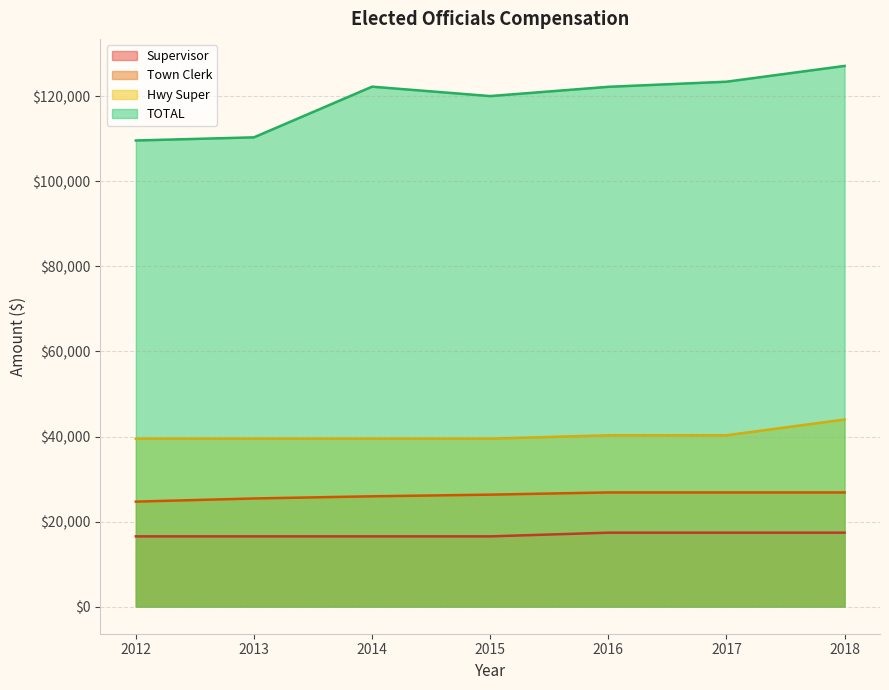

Is the value of TOTAL at 2014 greater than the value of Hwy Super at 2017?

Yes